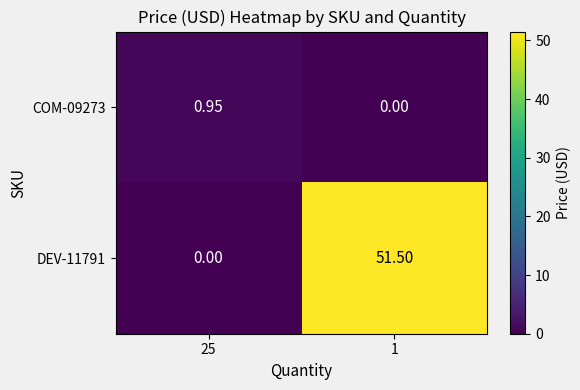

At how many categories does at least one series exceed 3?

1